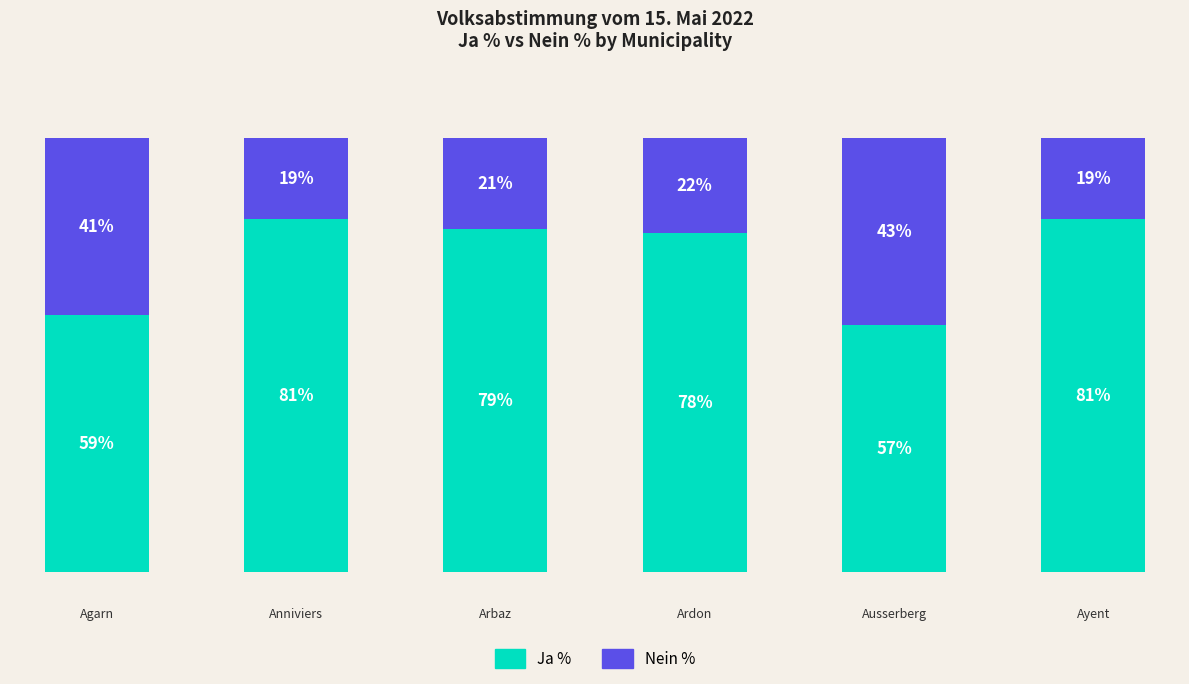

What is the sum of the Nein % values at Anniviers and Ardon?

40.5